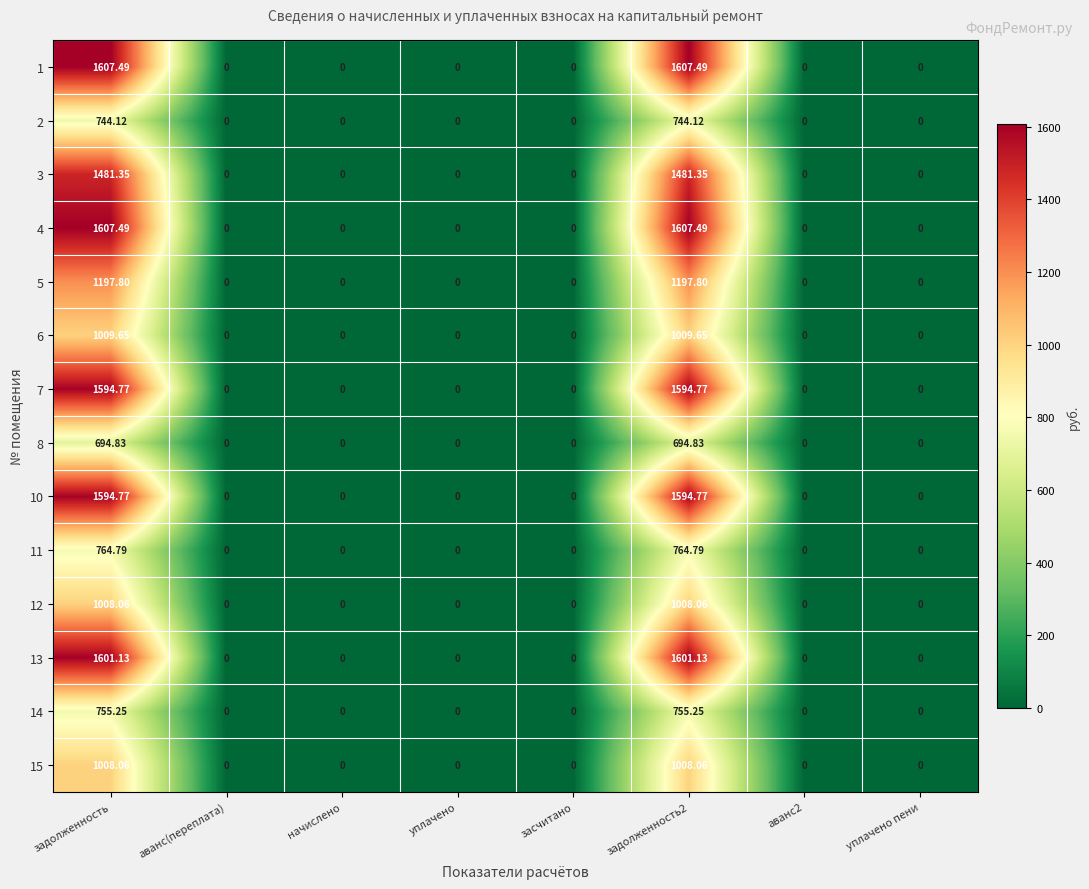

Reading left to right, transcribe all the data shown in this chart.

1: задолженность=1607.5	аванс(переплата)=0.0	начислено=0.0	уплачено=0.0	засчитано=0.0	задолженность2=1607.5	аванс2=0.0	уплачено пени=0.0
2: задолженность=744.1	аванс(переплата)=0.0	начислено=0.0	уплачено=0.0	засчитано=0.0	задолженность2=744.1	аванс2=0.0	уплачено пени=0.0
3: задолженность=1481.3	аванс(переплата)=0.0	начислено=0.0	уплачено=0.0	засчитано=0.0	задолженность2=1481.3	аванс2=0.0	уплачено пени=0.0
4: задолженность=1607.5	аванс(переплата)=0.0	начислено=0.0	уплачено=0.0	засчитано=0.0	задолженность2=1607.5	аванс2=0.0	уплачено пени=0.0
5: задолженность=1197.8	аванс(переплата)=0.0	начислено=0.0	уплачено=0.0	засчитано=0.0	задолженность2=1197.8	аванс2=0.0	уплачено пени=0.0
6: задолженность=1009.6	аванс(переплата)=0.0	начислено=0.0	уплачено=0.0	засчитано=0.0	задолженность2=1009.6	аванс2=0.0	уплачено пени=0.0
7: задолженность=1594.8	аванс(переплата)=0.0	начислено=0.0	уплачено=0.0	засчитано=0.0	задолженность2=1594.8	аванс2=0.0	уплачено пени=0.0
8: задолженность=694.8	аванс(переплата)=0.0	начислено=0.0	уплачено=0.0	засчитано=0.0	задолженность2=694.8	аванс2=0.0	уплачено пени=0.0
10: задолженность=1594.8	аванс(переплата)=0.0	начислено=0.0	уплачено=0.0	засчитано=0.0	задолженность2=1594.8	аванс2=0.0	уплачено пени=0.0
11: задолженность=764.8	аванс(переплата)=0.0	начислено=0.0	уплачено=0.0	засчитано=0.0	задолженность2=764.8	аванс2=0.0	уплачено пени=0.0
12: задолженность=1008.1	аванс(переплата)=0.0	начислено=0.0	уплачено=0.0	засчитано=0.0	задолженность2=1008.1	аванс2=0.0	уплачено пени=0.0
13: задолженность=1601.1	аванс(переплата)=0.0	начислено=0.0	уплачено=0.0	засчитано=0.0	задолженность2=1601.1	аванс2=0.0	уплачено пени=0.0
14: задолженность=755.2	аванс(переплата)=0.0	начислено=0.0	уплачено=0.0	засчитано=0.0	задолженность2=755.2	аванс2=0.0	уплачено пени=0.0
15: задолженность=1008.1	аванс(переплата)=0.0	начислено=0.0	уплачено=0.0	засчитано=0.0	задолженность2=1008.1	аванс2=0.0	уплачено пени=0.0